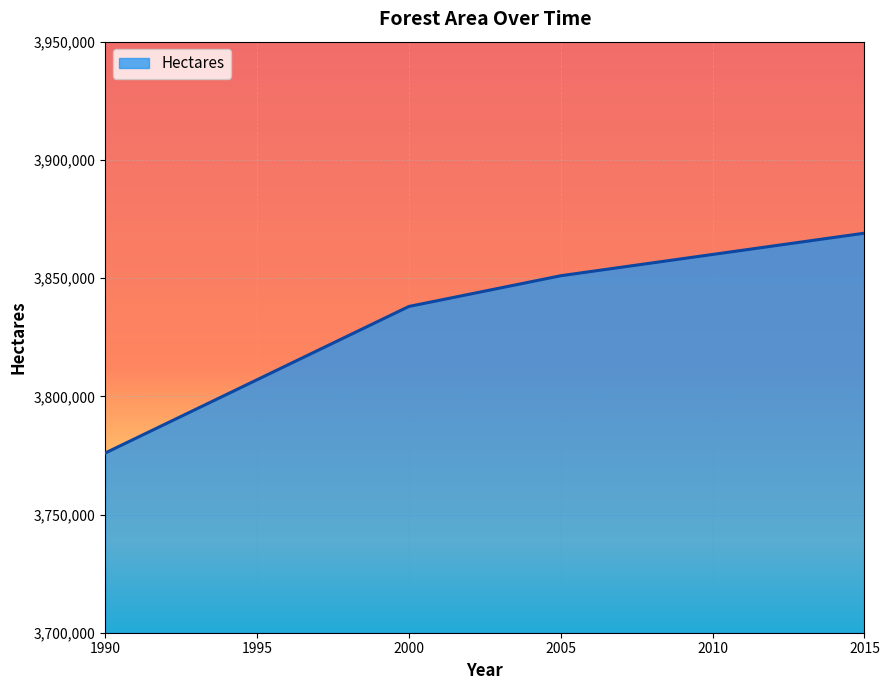

What is the minimum value shown in the chart?

3776000